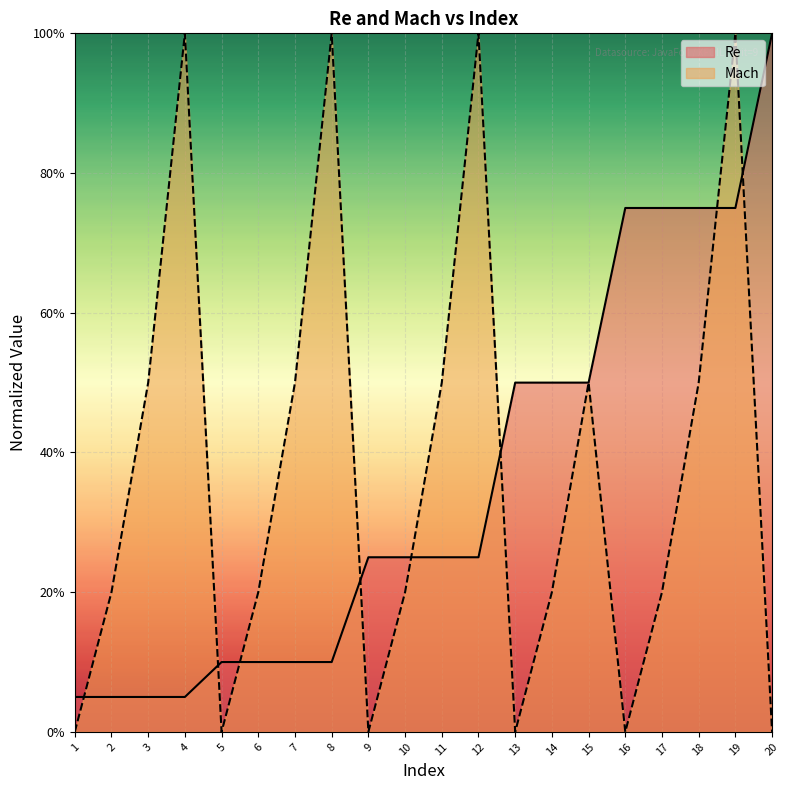

What is the maximum value for Mach?

1.0